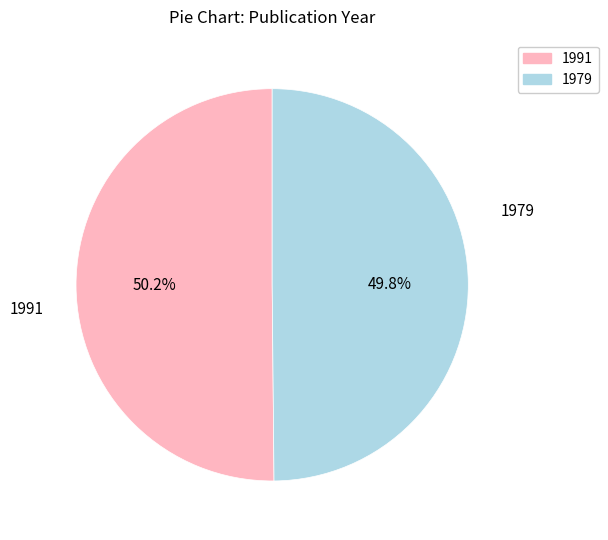

How many segments does this pie chart have?

2